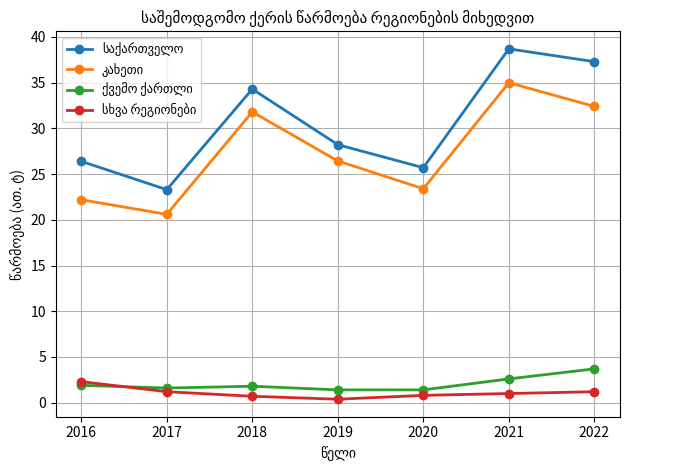

Count the number of categories in the chart.

7